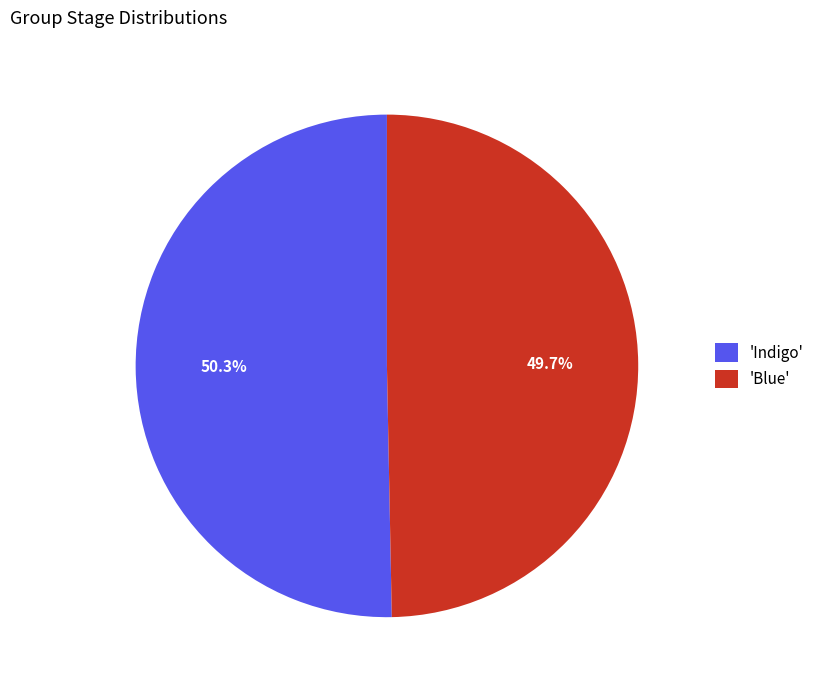

Which category has the biggest portion of the pie?

'Indigo'